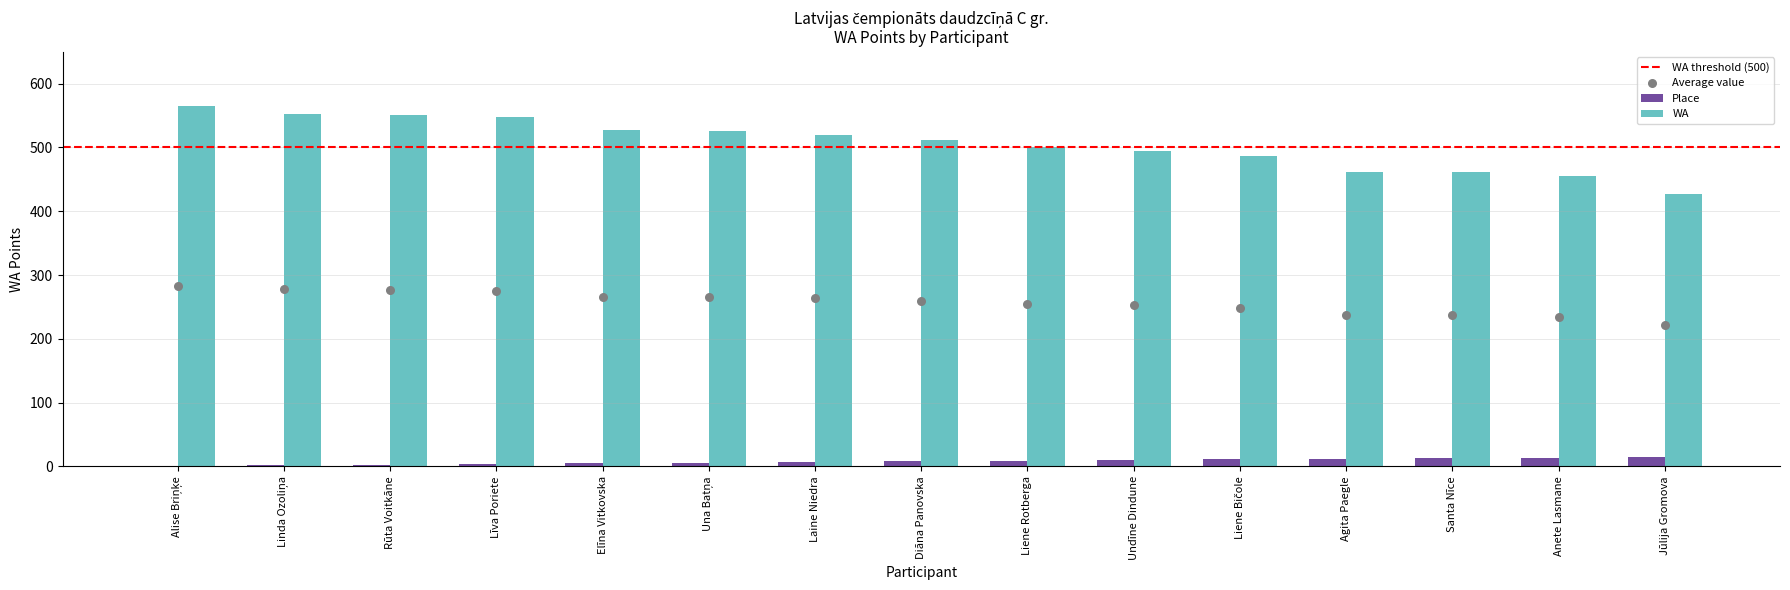

Which series contains the highest Y value?

WA